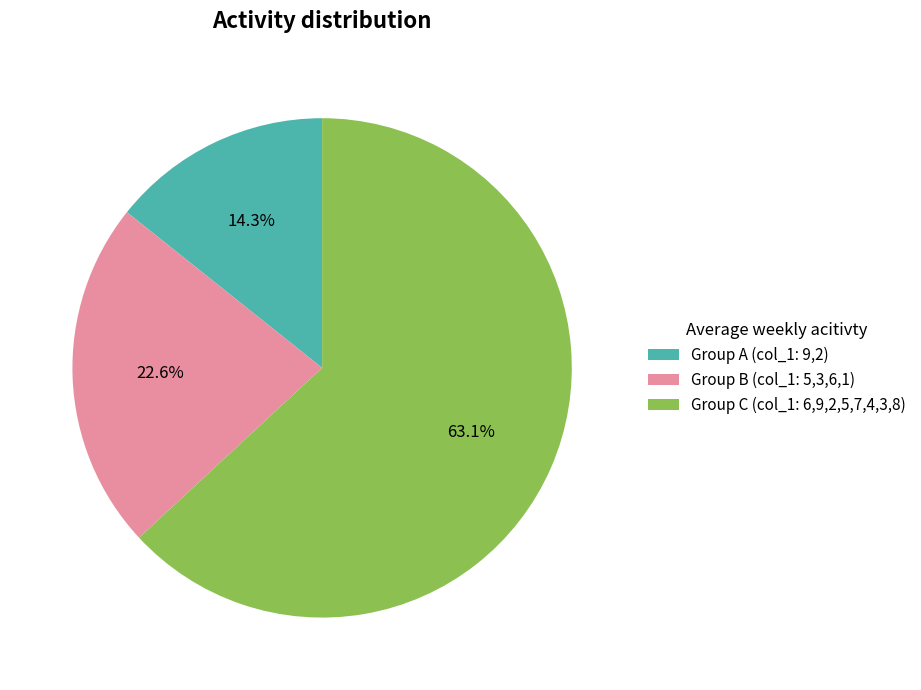

Between Group B (col_1: 5,3,6,1) and Group C (col_1: 6,9,2,5,7,4,3,8), which is larger?

Group C (col_1: 6,9,2,5,7,4,3,8)